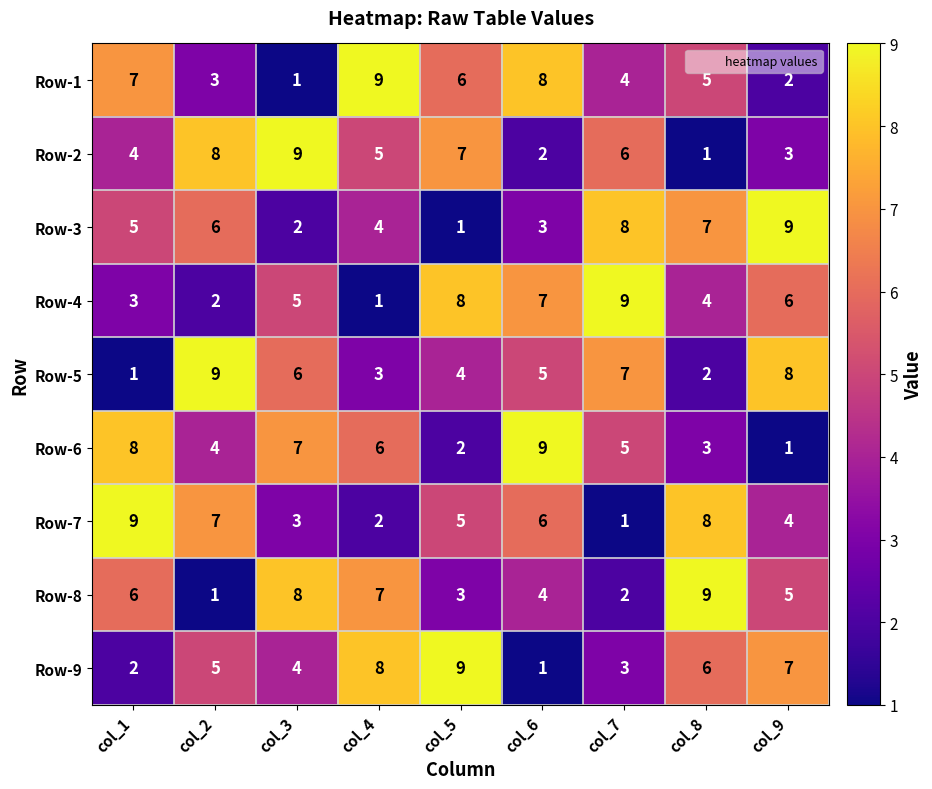

How many series are shown in this chart?

9